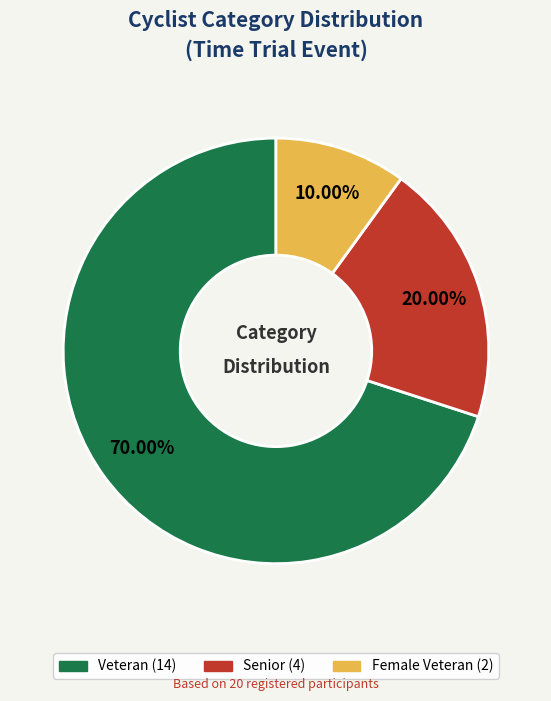

To the nearest percent, what portion does Senior represent?

20%